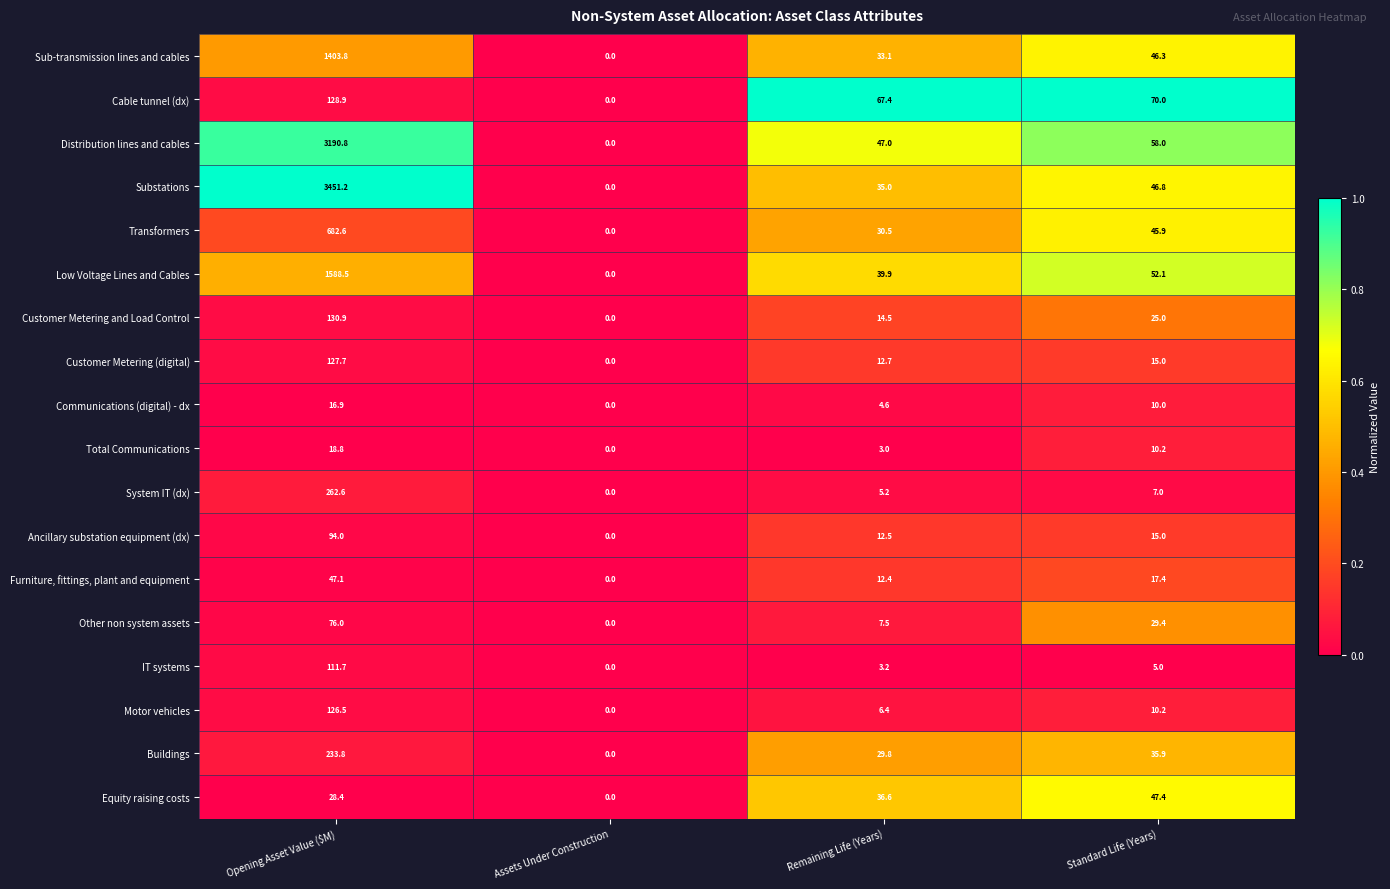

True or false: Sub-transmission lines and cables has a value of 46.3 at Standard Life (Years).

True